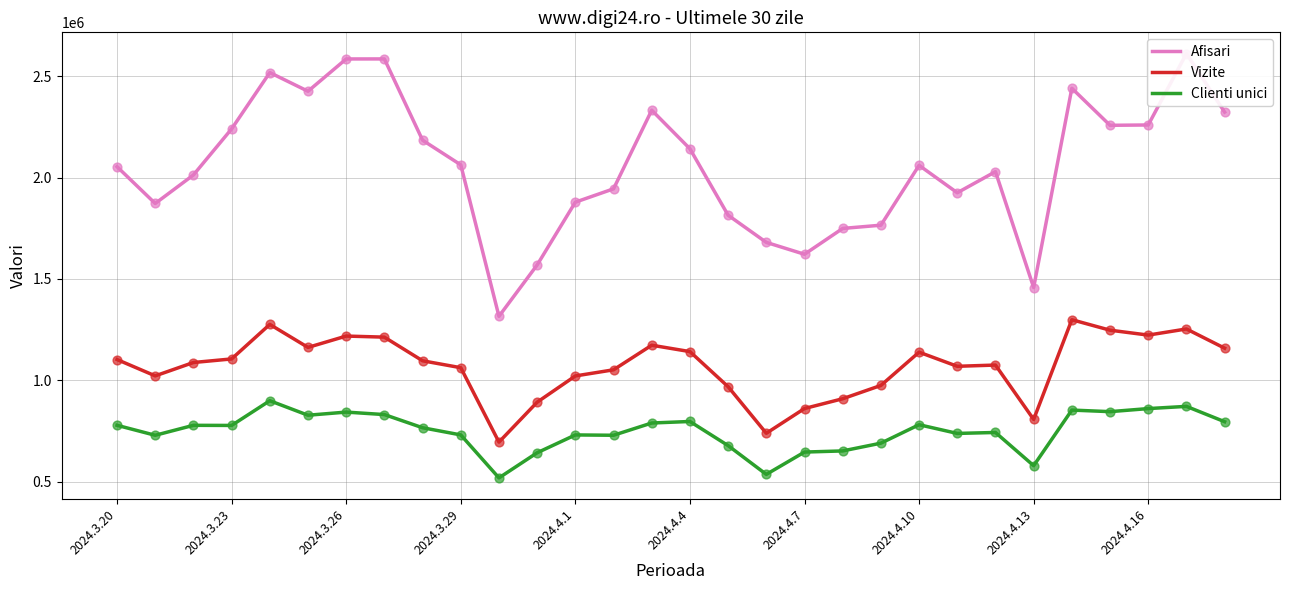

At how many categories does at least one series exceed 821014?

30